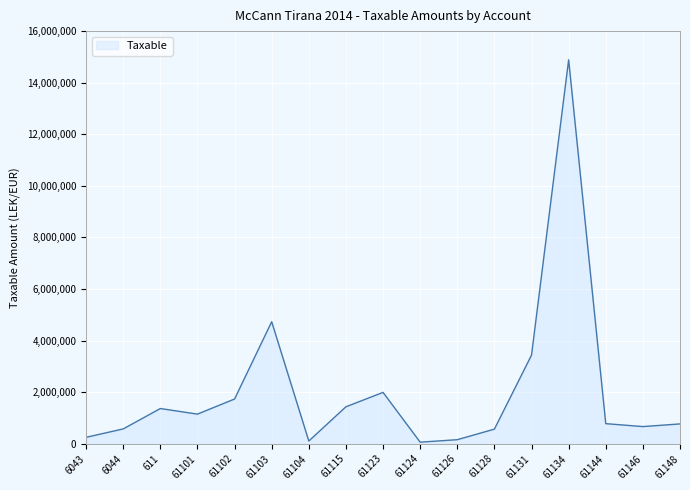

What is the change in value from 61103 to 61148?

-3962066.0